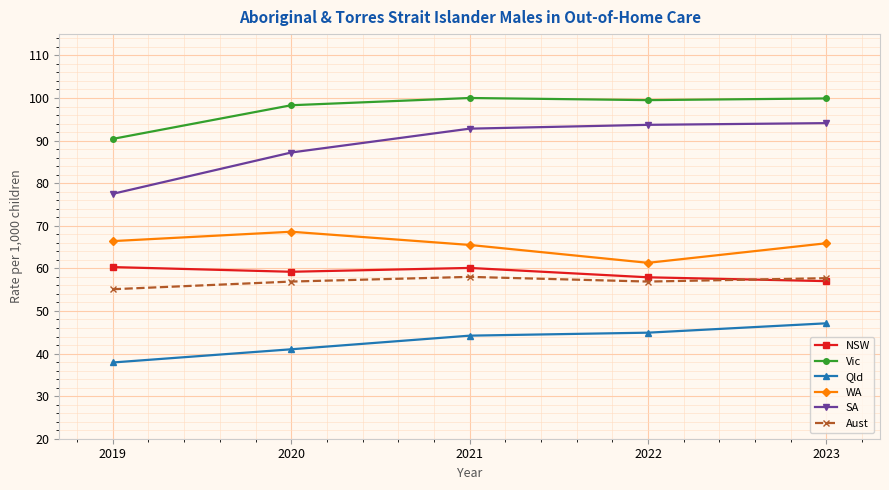

The Vic series shows 159.3 at 2019. True or false?

False